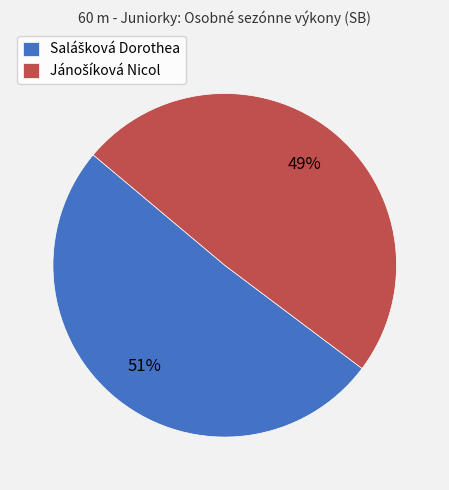

Is there a majority slice in this chart?

Yes